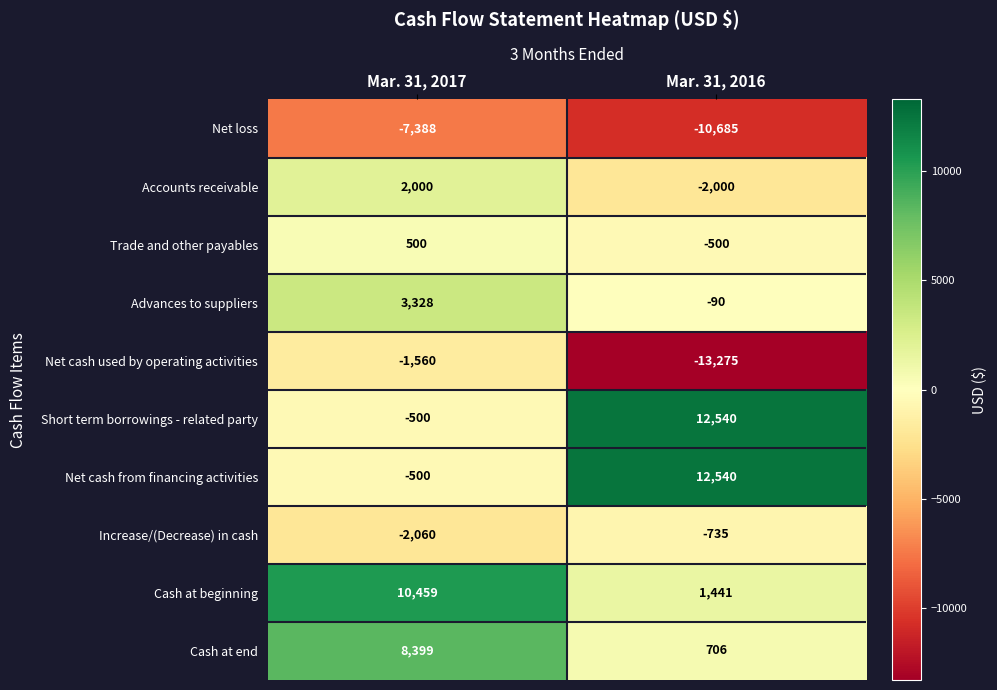

List the labels in order of Trade and other payables value, largest first.

Mar. 31, 2017, Mar. 31, 2016